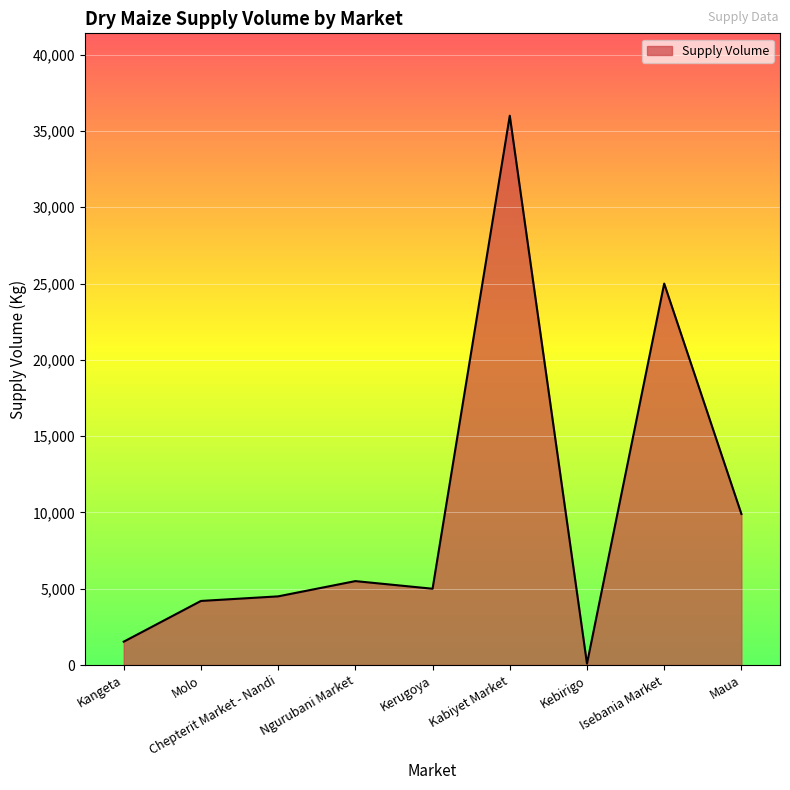

What is the change in value from Kabiyet Market to Isebania Market?

-11000